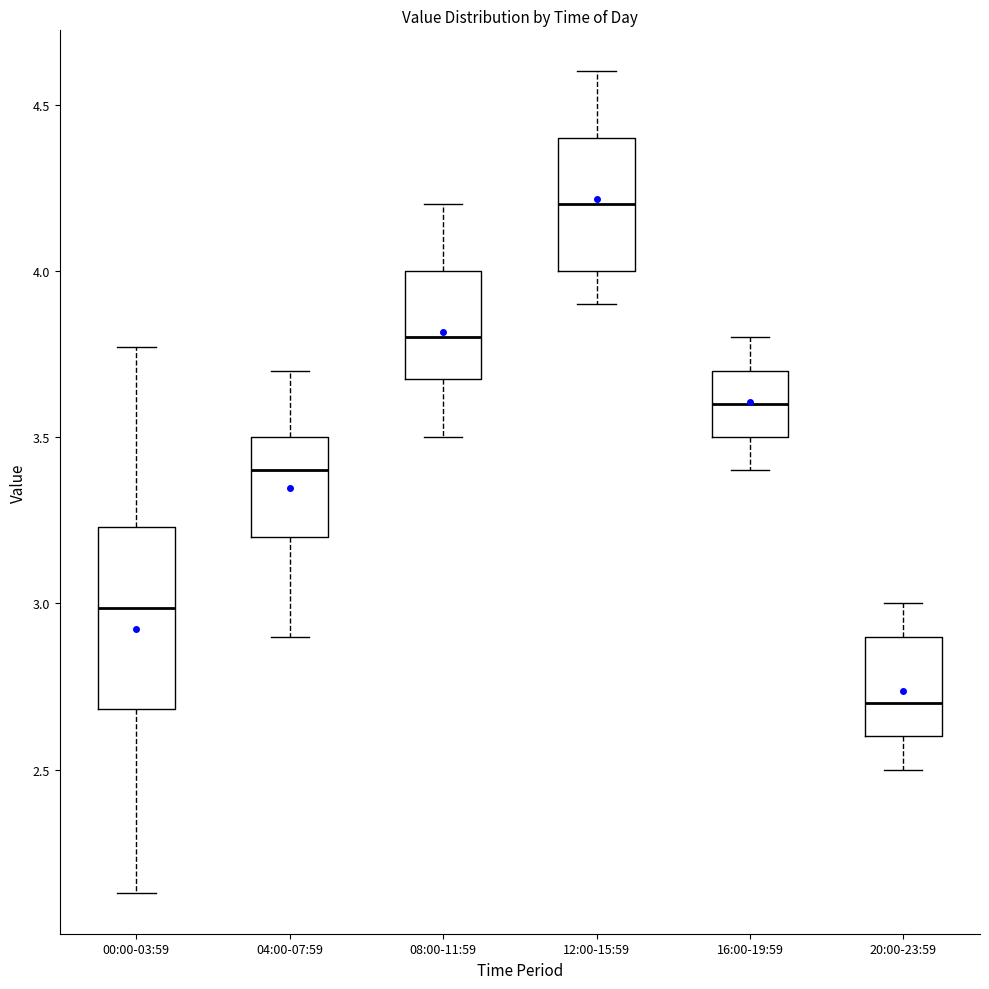

Comparing the boxes themselves (not the whiskers), which one is the tallest?

00:00-03:59